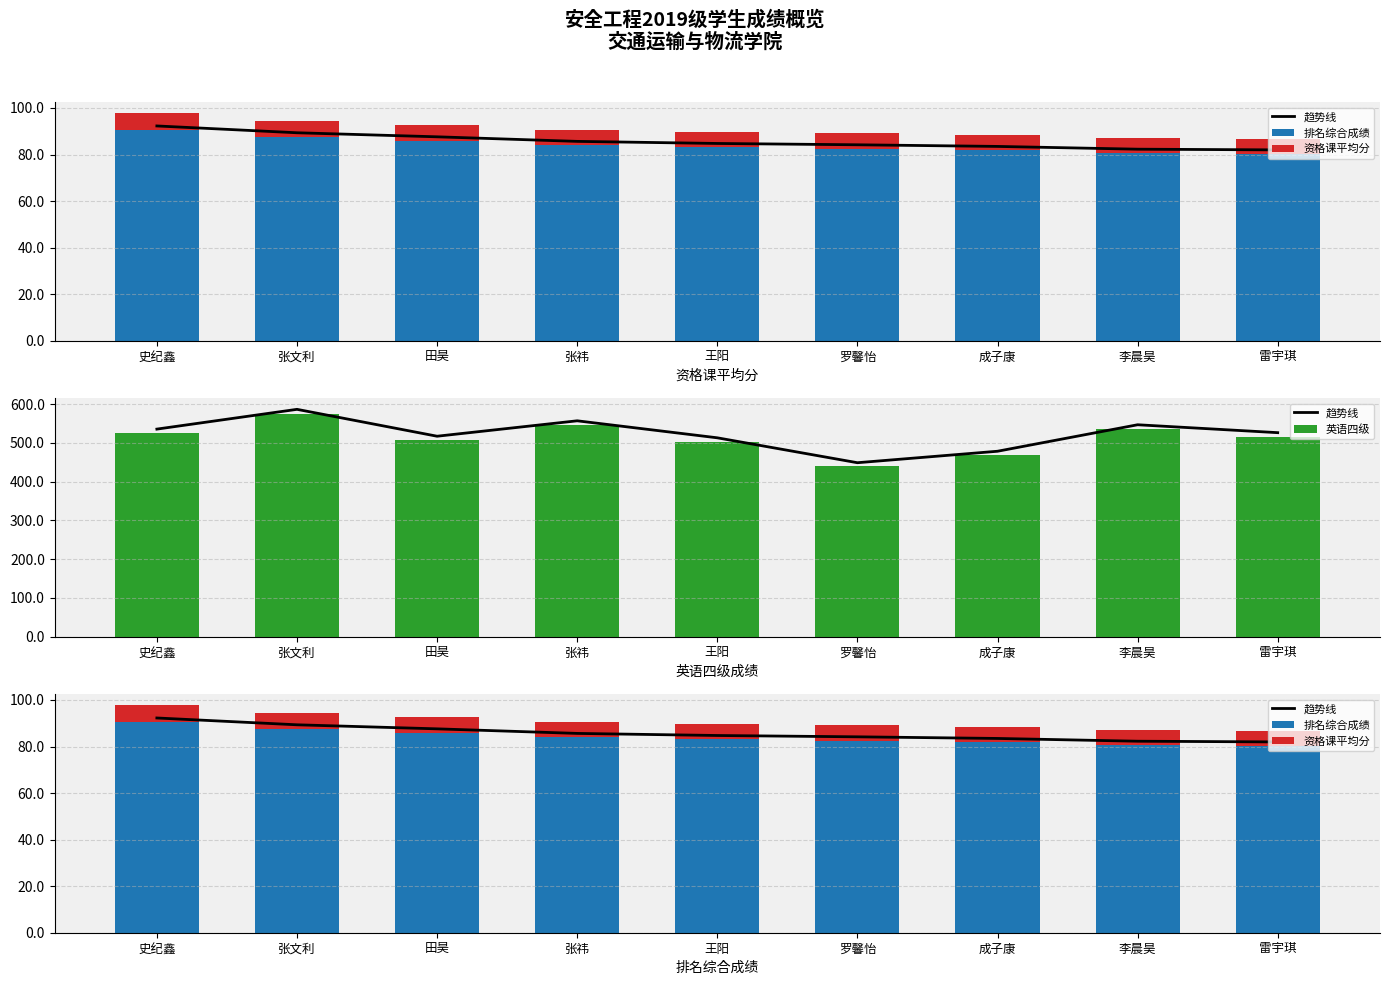

Is the value of 资格课平均分 at 张文利 greater than the value of 排名综合成绩 at 雷宇琪?

No